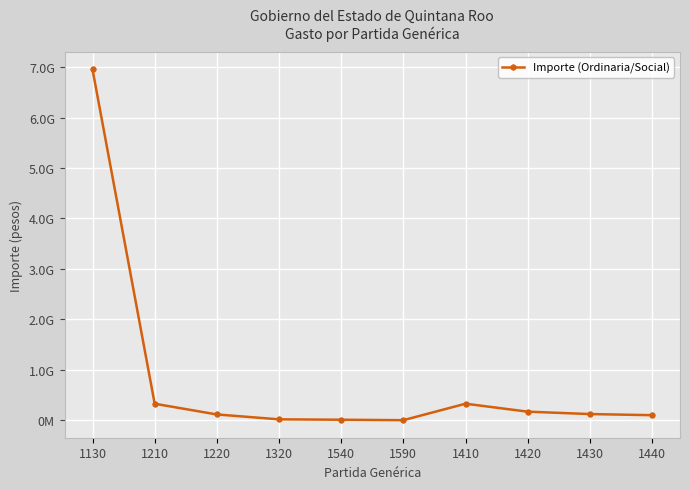

Is this an area chart (filled region under the line)?

No